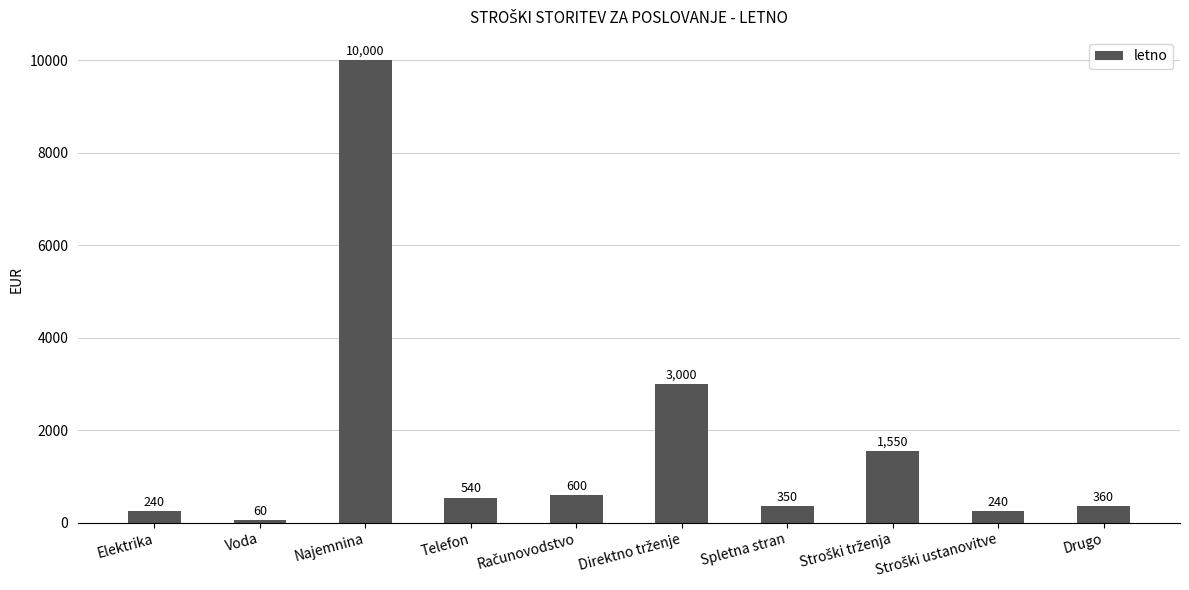

What is the label of the 2nd bar from the left?

Voda